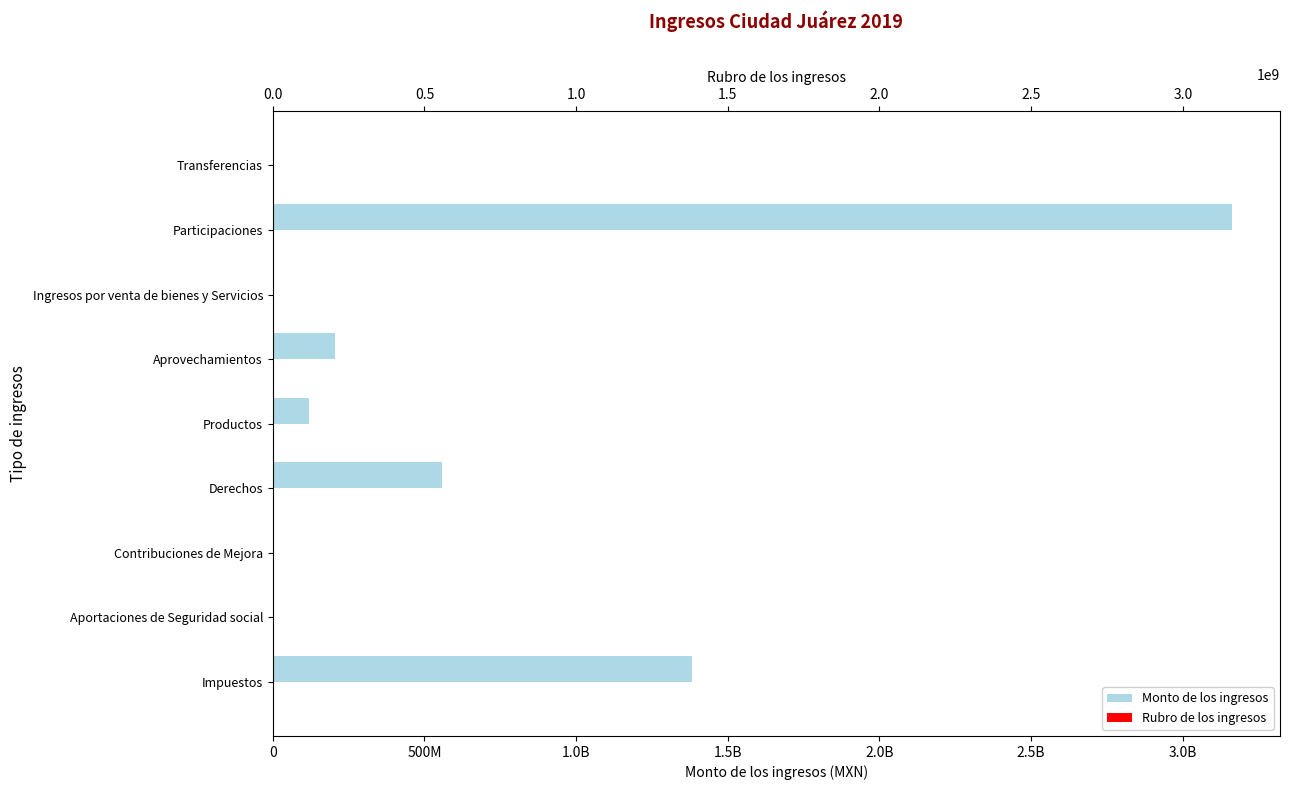

What is the sum of all Rubro de los ingresos values?

450.0